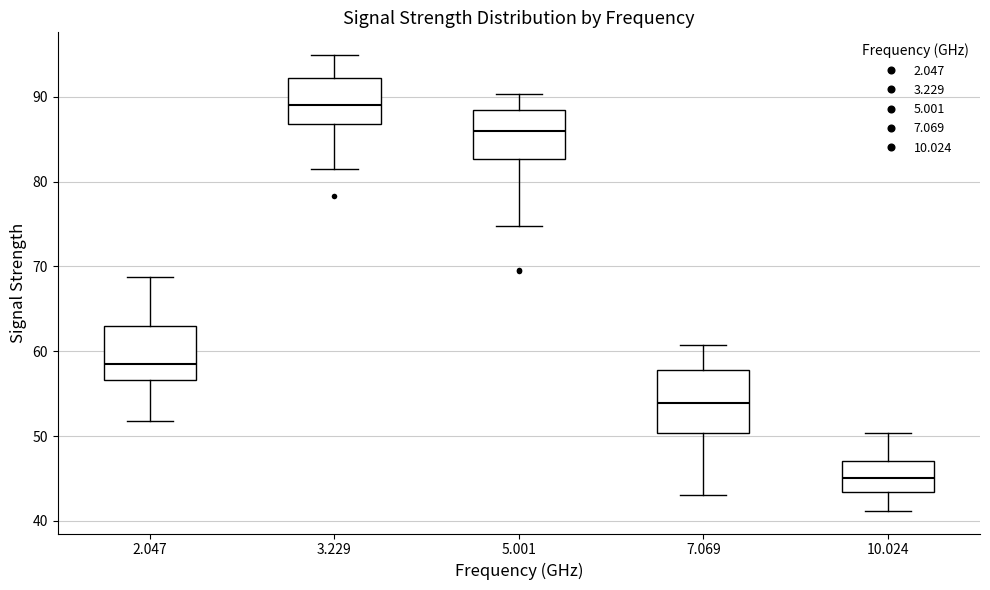

Reading left to right, transcribe this box plot: for each box, give where its median line is, the range the box spans, and where its two whiskers end, as read against the y-axis. The values are not printed on the chart, so give them approximately, as read against the axis.

2.047: median 59, box 57 to 63, whiskers 52 to 69
3.229: median 89, box 87 to 92, whiskers 82 to 95
5.001: median 86, box 83 to 88, whiskers 75 to 90
7.069: median 54, box 50 to 58, whiskers 43 to 61
10.024: median 45, box 43 to 47, whiskers 41 to 50